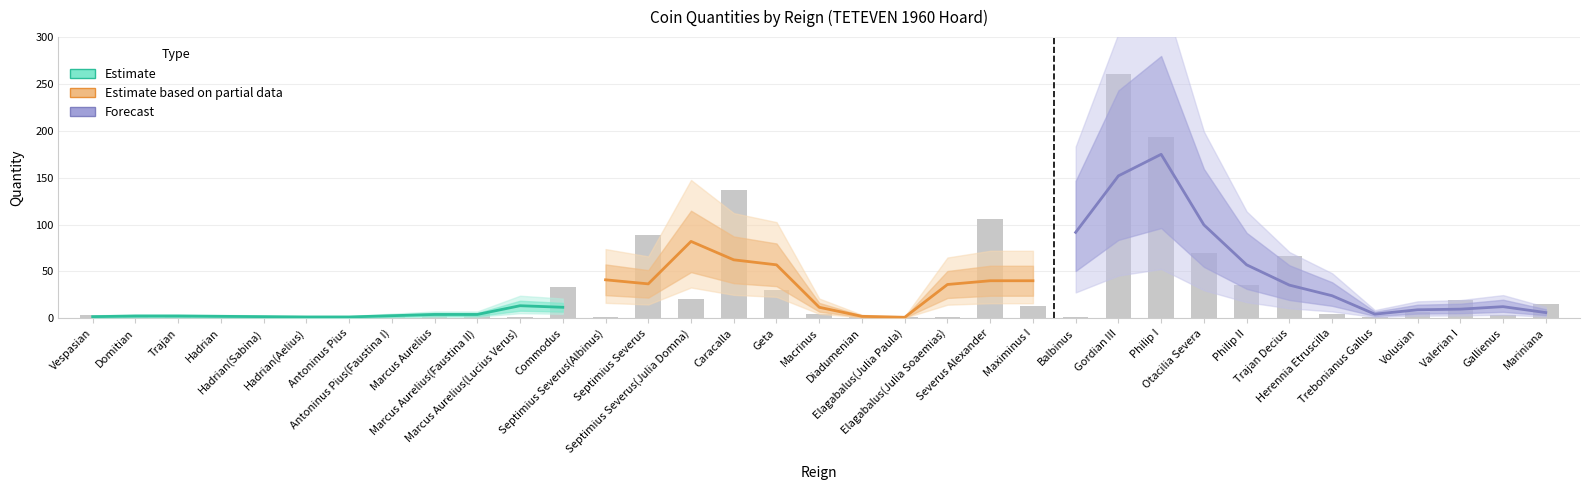

What is the difference between the values at Gallienus and Hadrian(Sabina)?

2